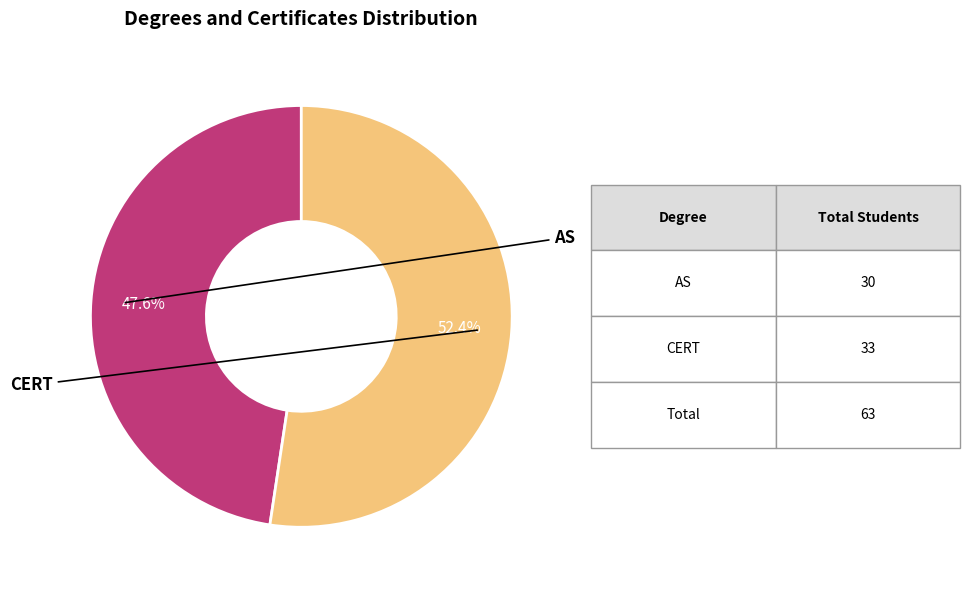

Does any single category account for the majority?

Yes